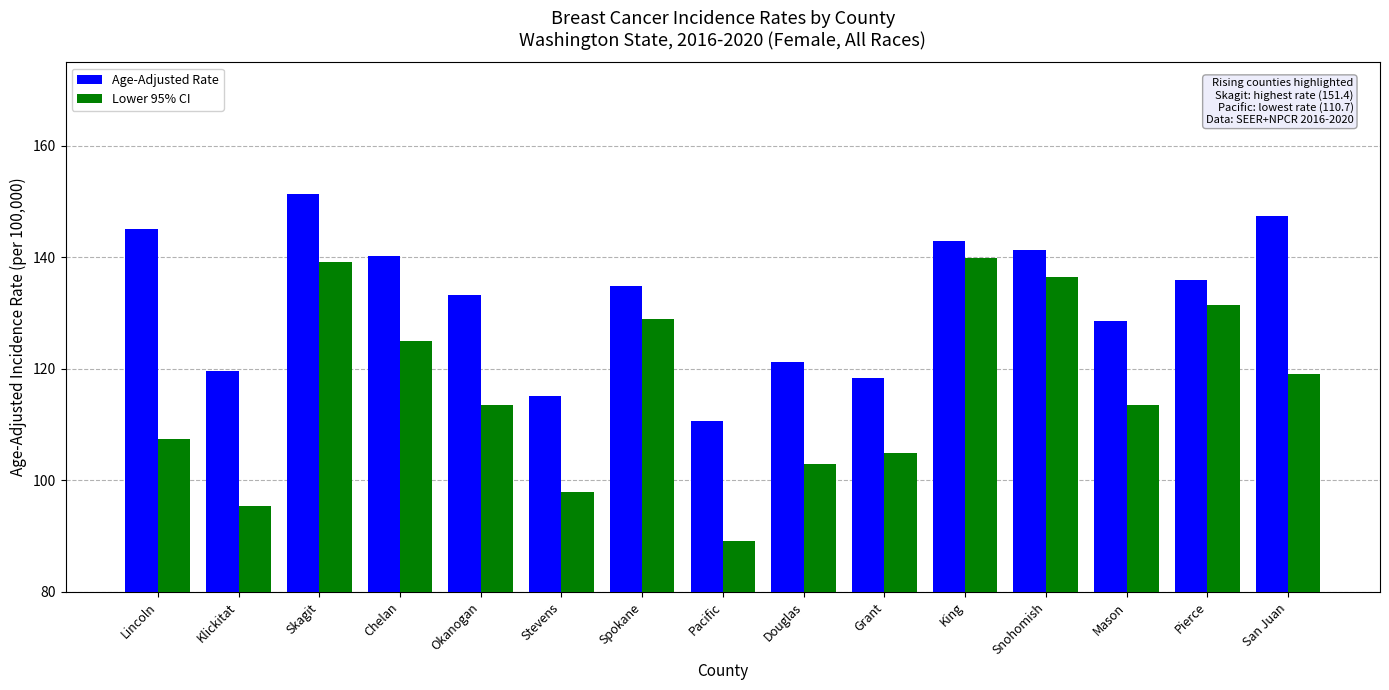

Rank the categories by Age-Adjusted Rate value from lowest to highest.

Pacific, Stevens, Grant, Klickitat, Douglas, Mason, Okanogan, Spokane, Pierce, Chelan, Snohomish, King, Lincoln, San Juan, Skagit